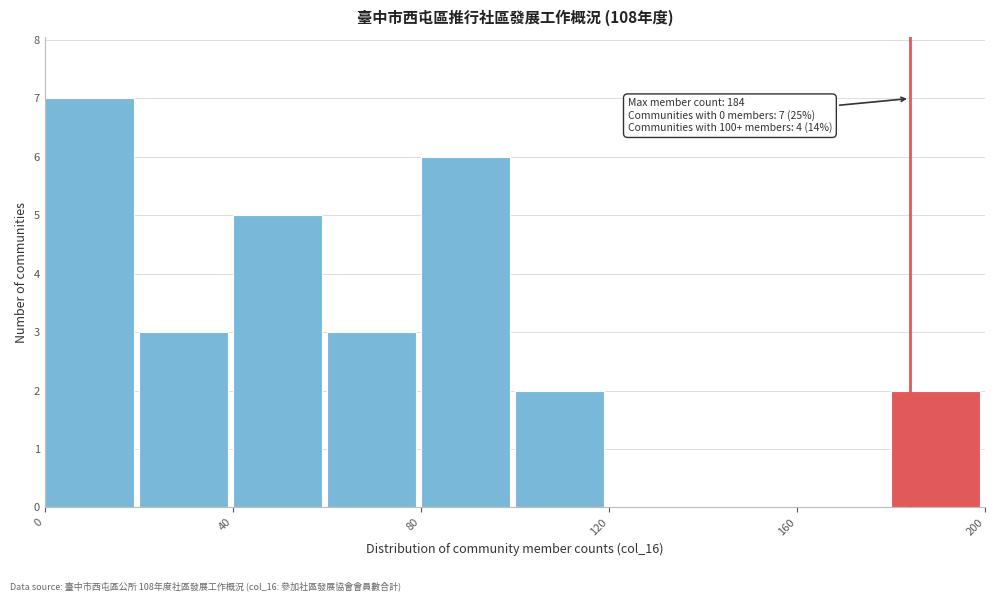

Over which range of the x-axis is the bar tallest?

0 to 20